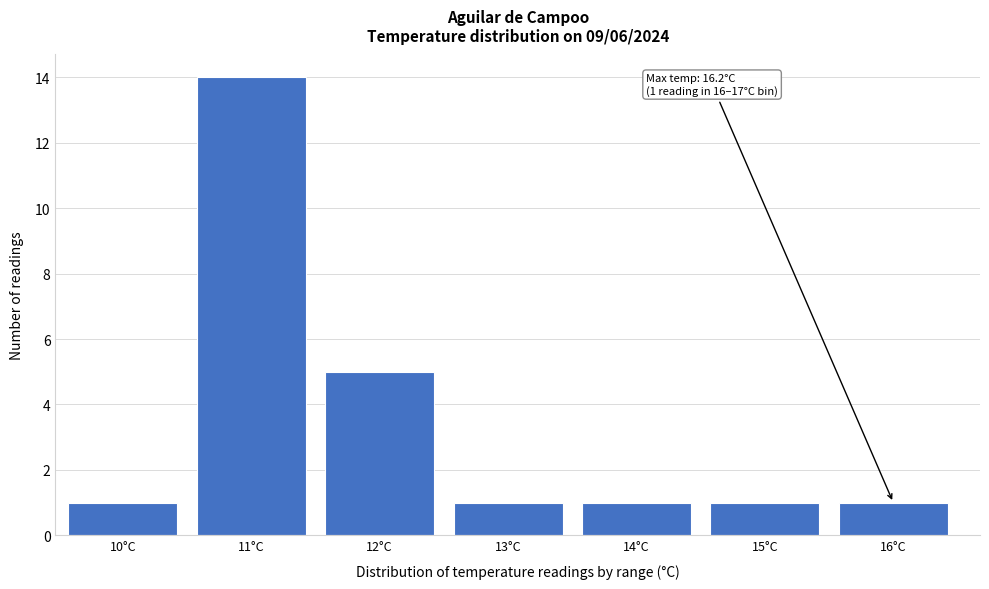

Reading right to left, extract all data points from this chart.

16°C=1	15°C=1	14°C=1	13°C=1	12°C=5	11°C=14	10°C=1